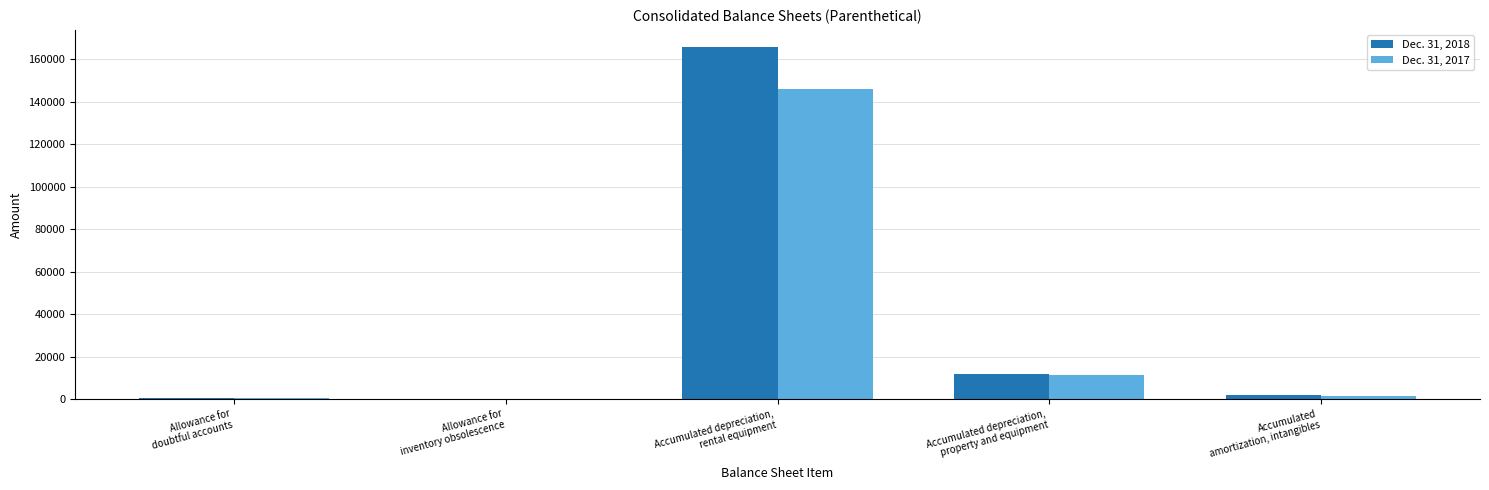

What is the greatest value displayed?

165428